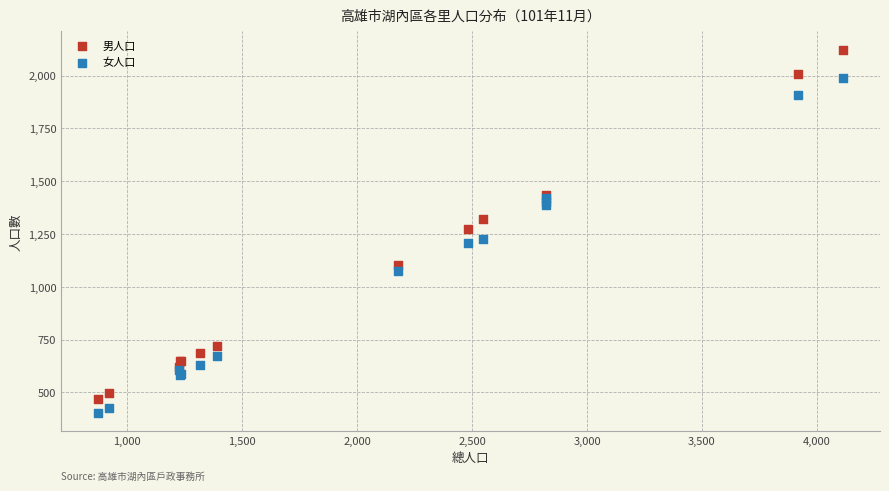

Which series has the widest spread of Y values?

男人口